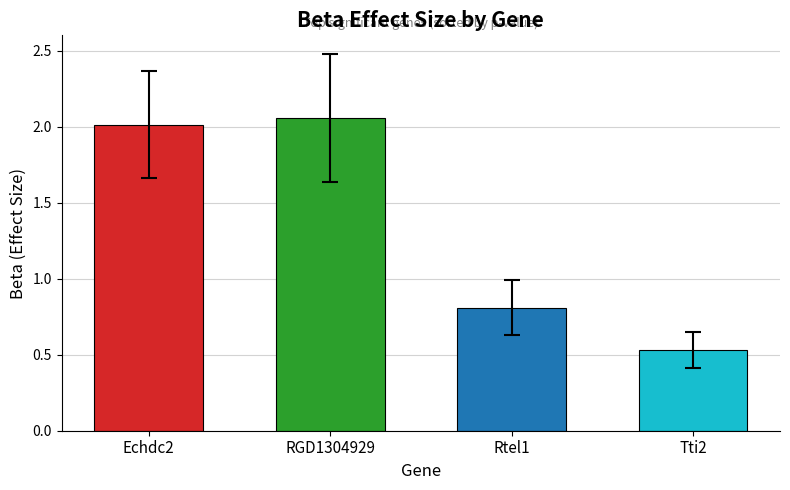

List the labels in order of value, smallest first.

Tti2, Rtel1, Echdc2, RGD1304929